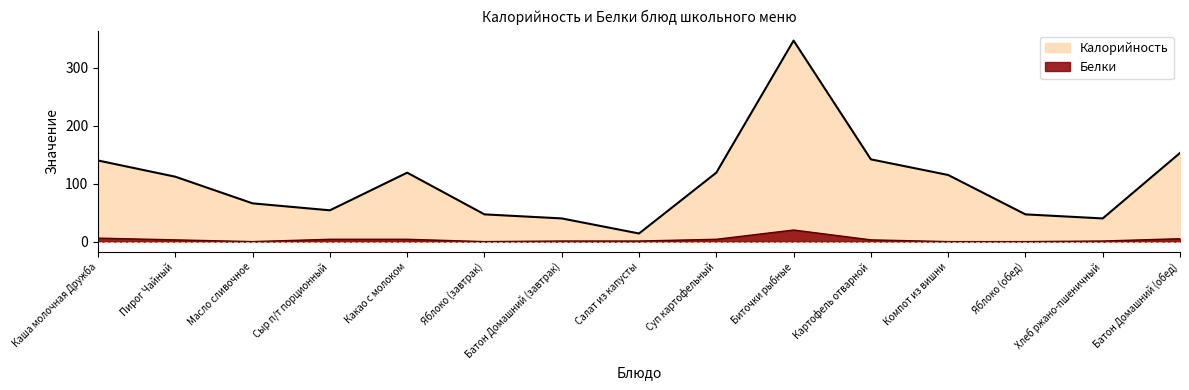

Which has a higher value, Салат из капусты or Яблоко (завтрак)?

Яблоко (завтрак)